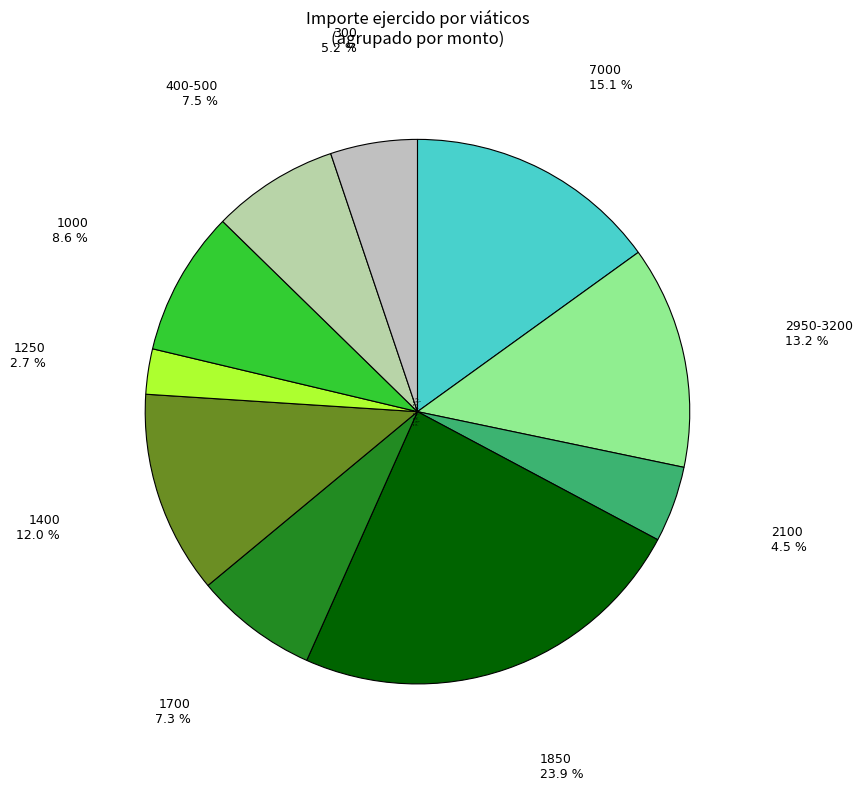

What is the ratio of the value at 2950-3200 to the value at 1700?

1.8